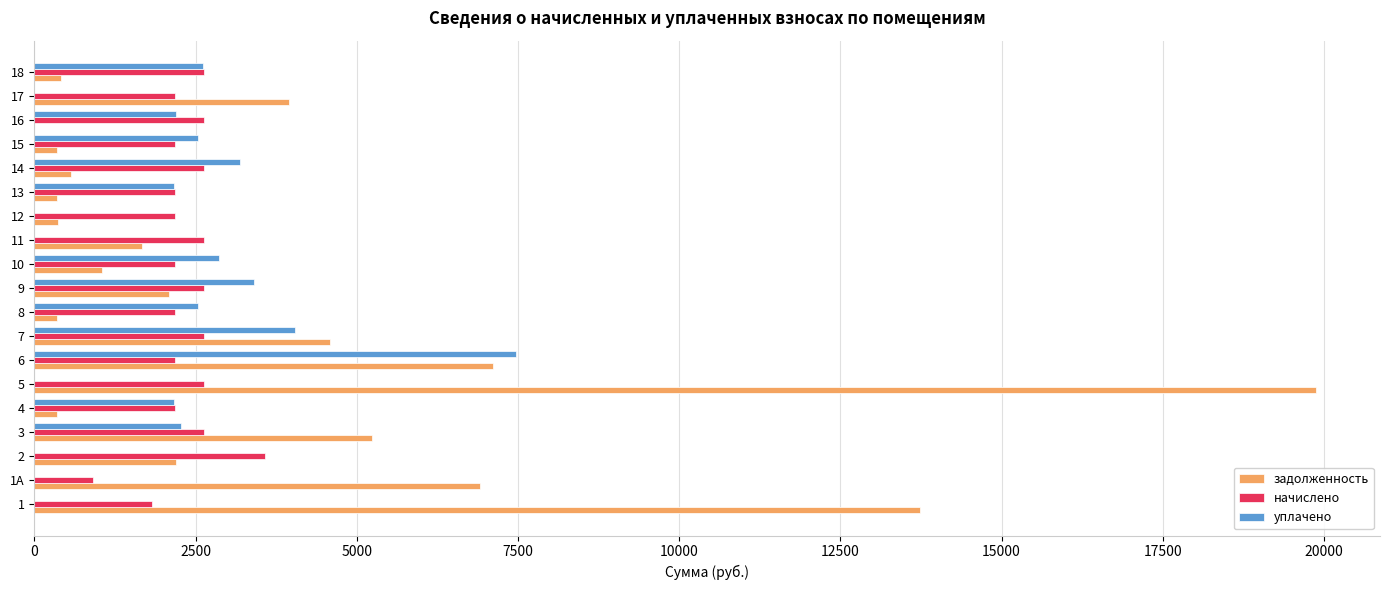

At which category is the sum across all series the highest?

5